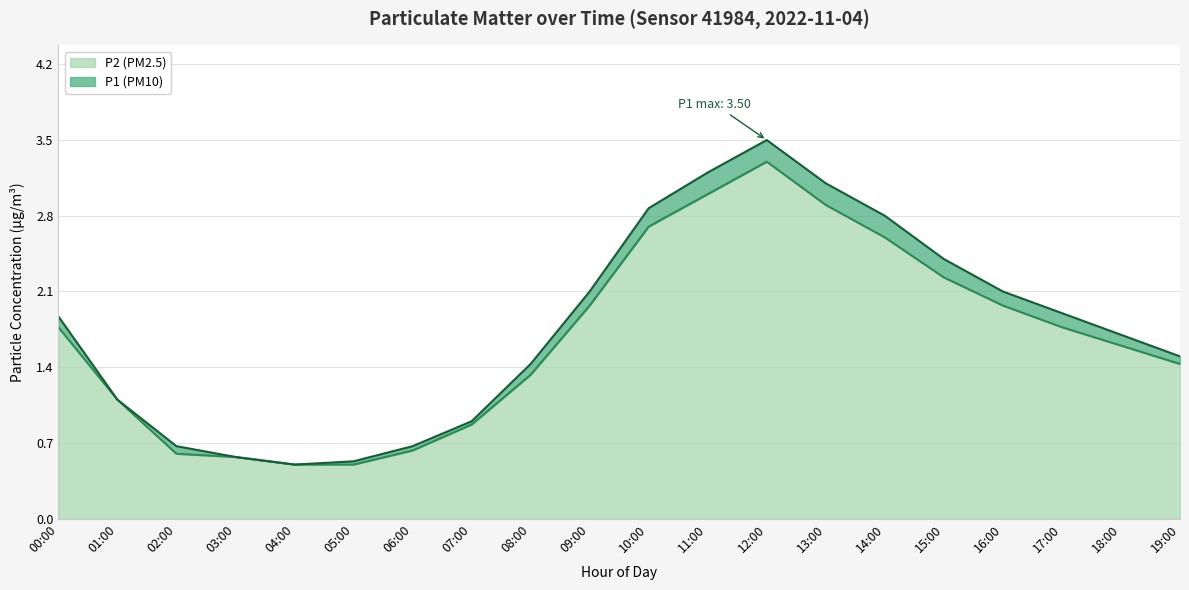

What is the label of the 10th point from the left?

09:00